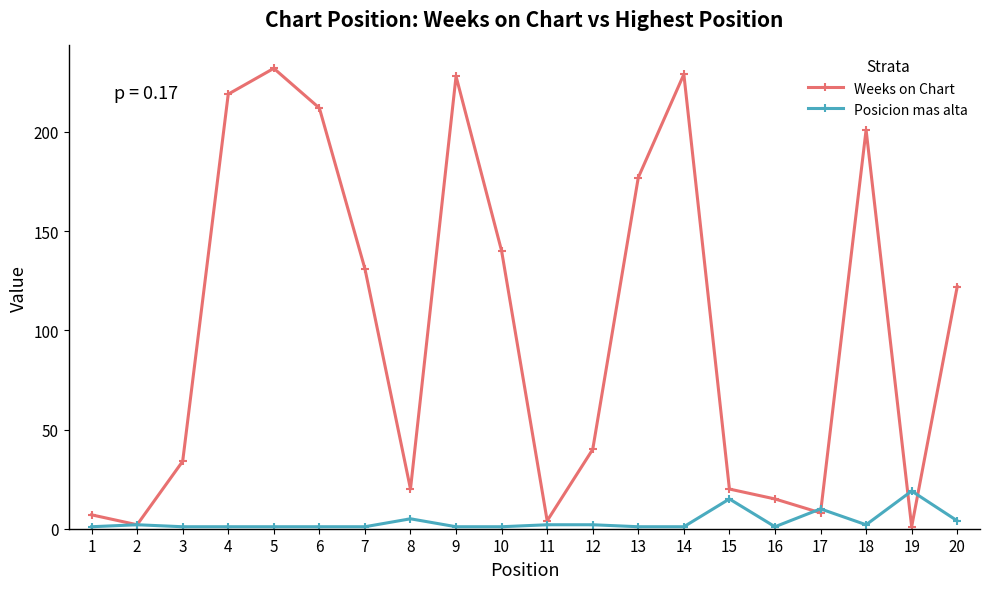

Which series has the largest range (max minus min)?

Weeks on Chart